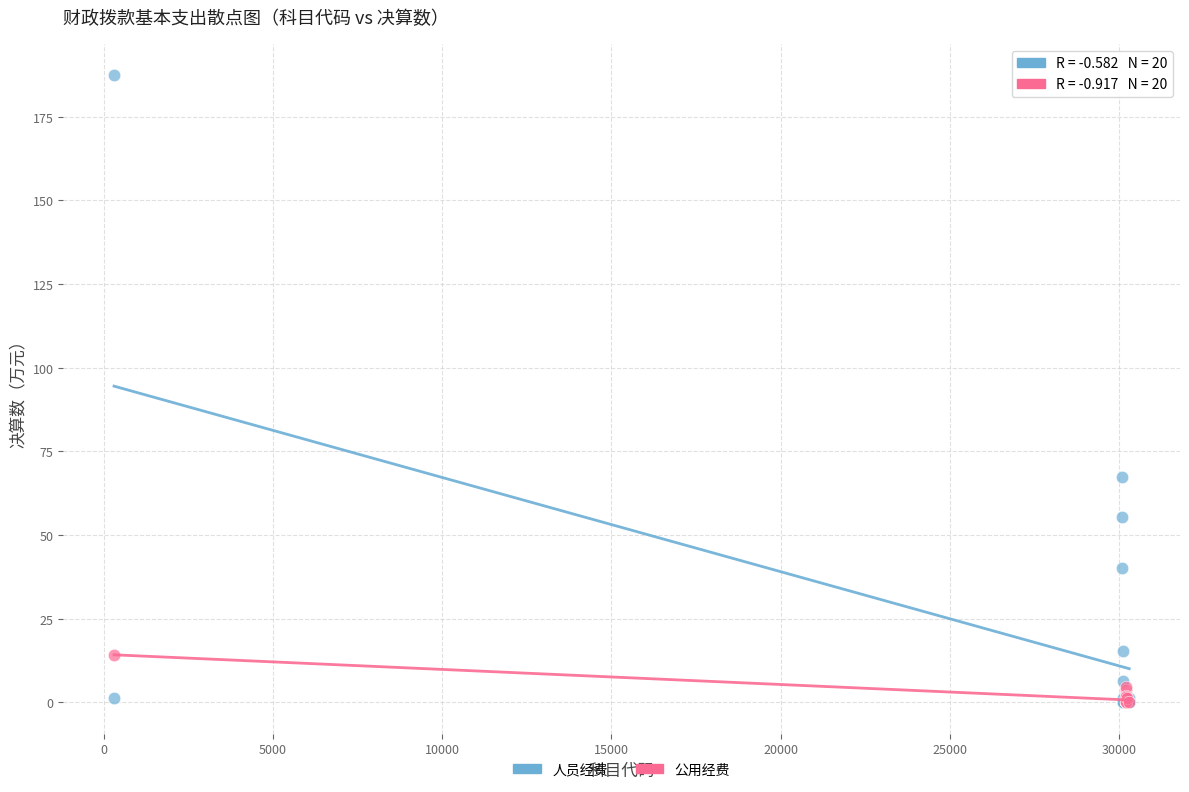

Which series has the widest spread of Y values?

人员经费